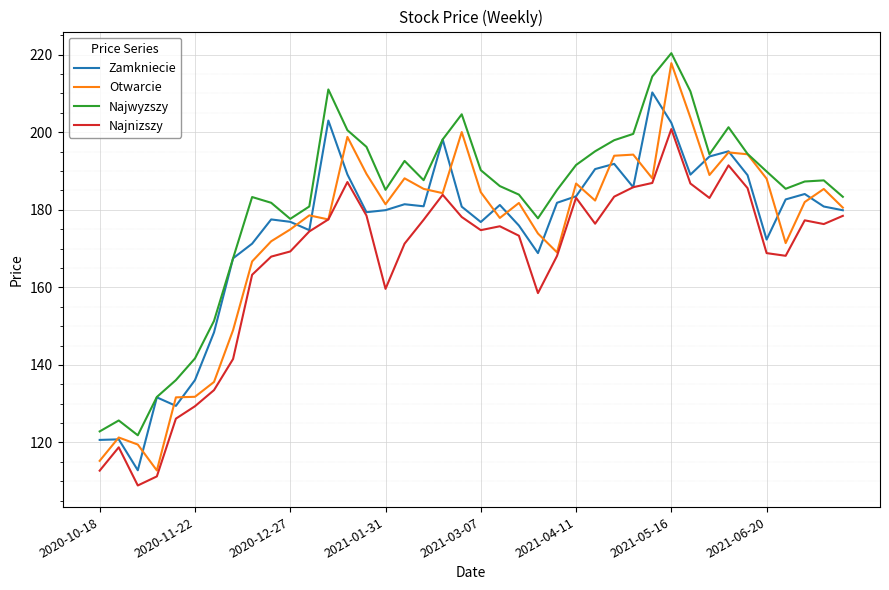

Count the number of data series in this chart.

4